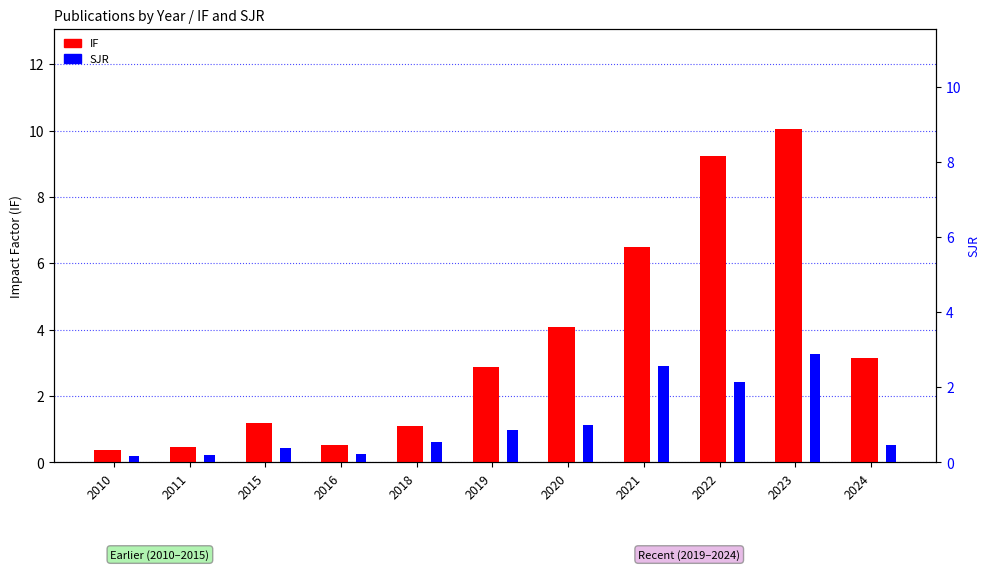

What is the total value across all series at 2015?

1.6